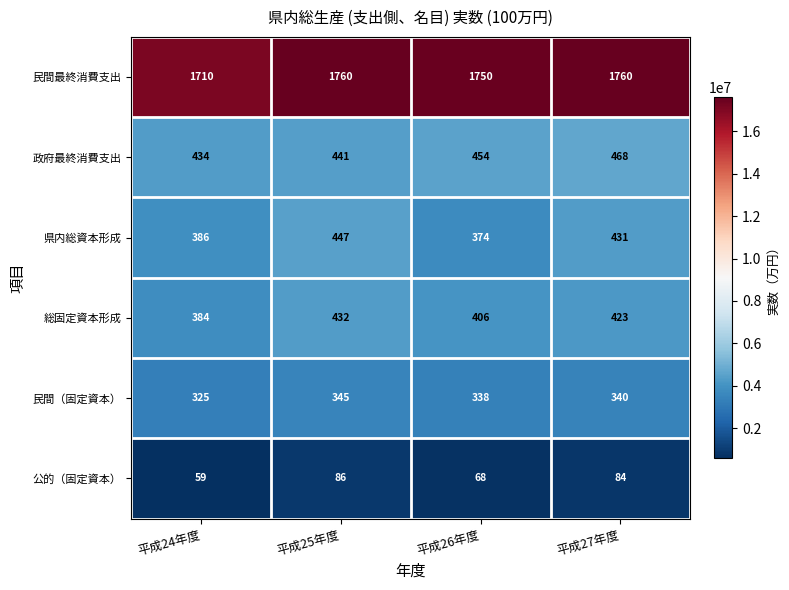

Reading left to right, extract all data points from this chart.

民間最終消費支出: 平成24年度=1710	平成25年度=1760	平成26年度=1750	平成27年度=1760
政府最終消費支出: 平成24年度=434	平成25年度=441	平成26年度=454	平成27年度=468
県内総資本形成: 平成24年度=386	平成25年度=447	平成26年度=374	平成27年度=431
総固定資本形成: 平成24年度=384	平成25年度=432	平成26年度=406	平成27年度=423
民間（固定資本）: 平成24年度=325	平成25年度=345	平成26年度=338	平成27年度=340
公的（固定資本）: 平成24年度=59	平成25年度=86	平成26年度=68	平成27年度=84